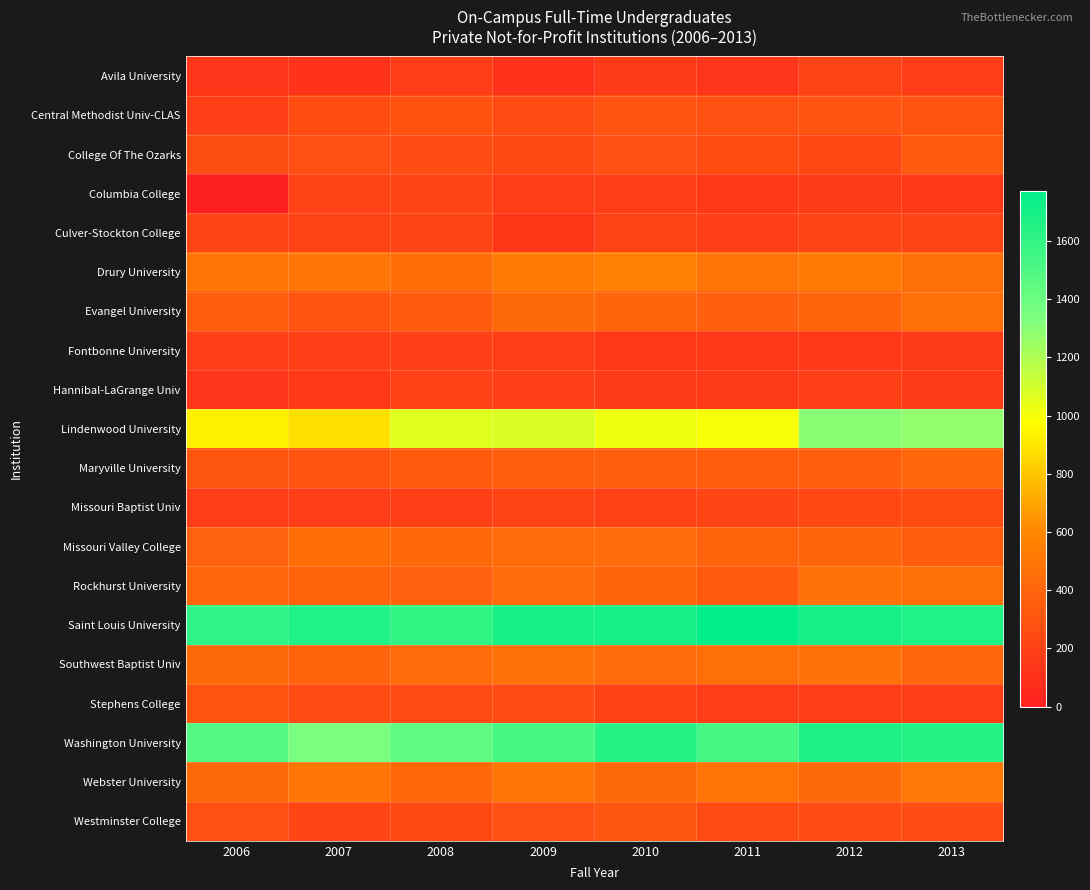

At how many categories does at least one series exceed 227?

8